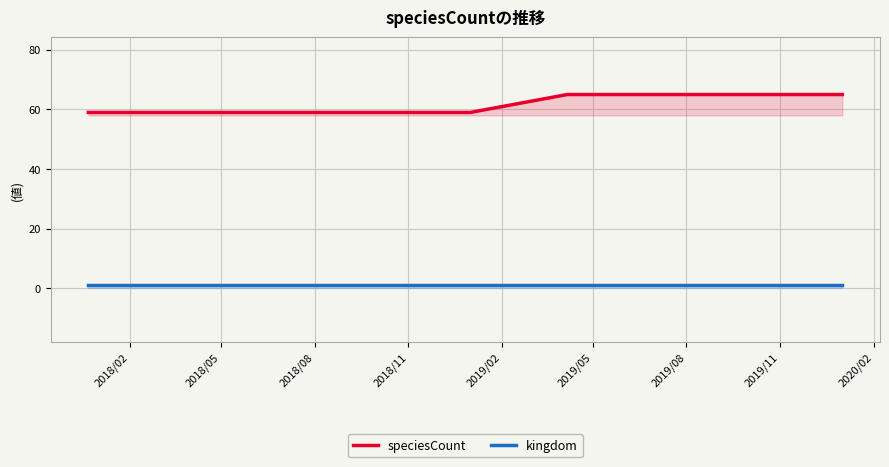

Which series has the widest spread of values?

speciesCount